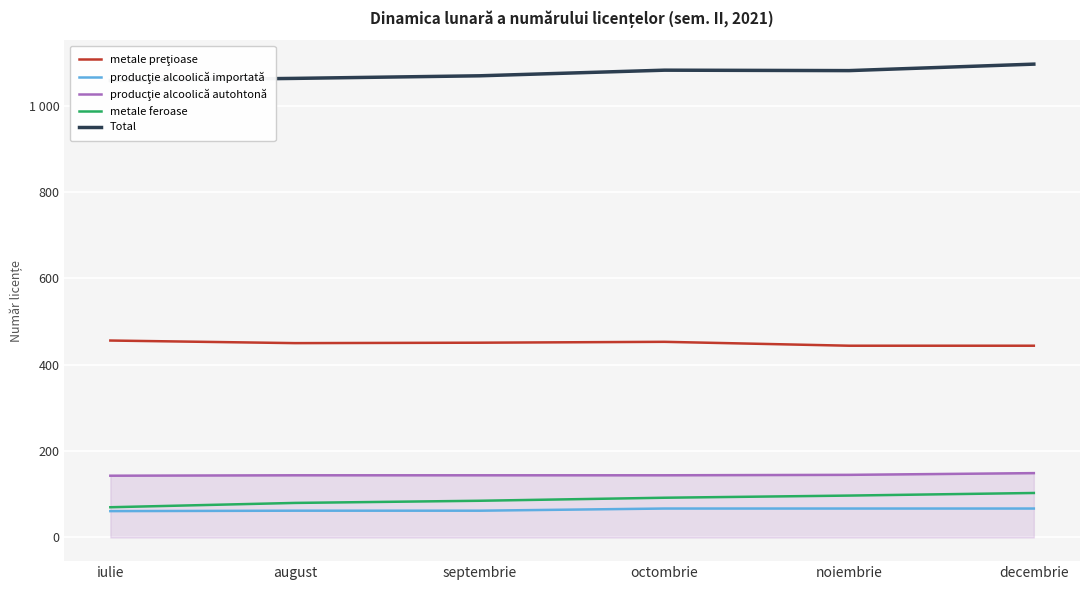

The value of producţie alcoolică autohtonă at iulie is 55. True or false?

False